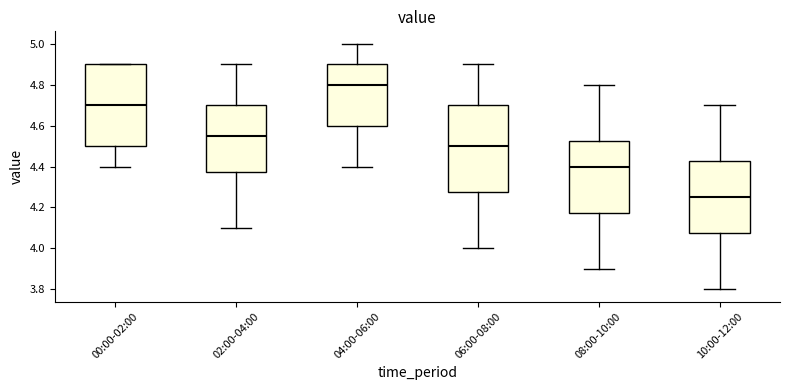

Which box's median line is the highest?

04:00-06:00